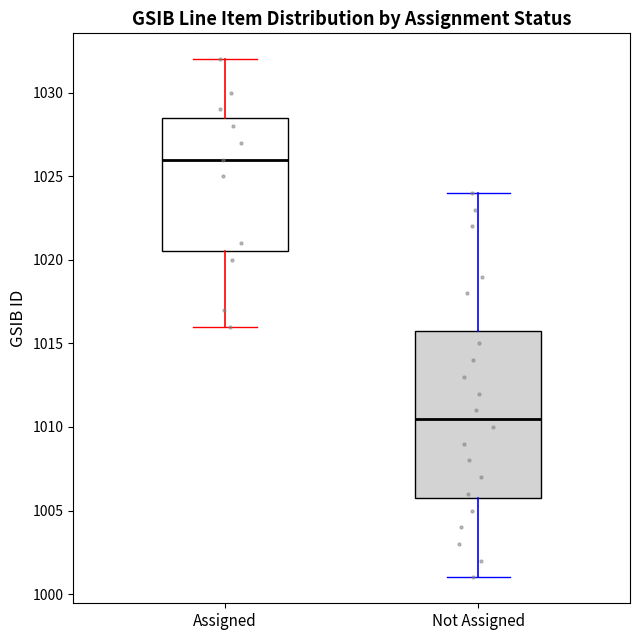

Reading left to right, transcribe this box plot: for each box, give where its median line is, the range the box spans, and where its two whiskers end, as read against the y-axis. The values are not printed on the chart, so give them approximately, as read against the axis.

Assigned: median 1026.0, box 1020.5 to 1028.5, whiskers 1016.0 to 1032.0
Not Assigned: median 1010.5, box 1006.0 to 1016.0, whiskers 1001.0 to 1024.0